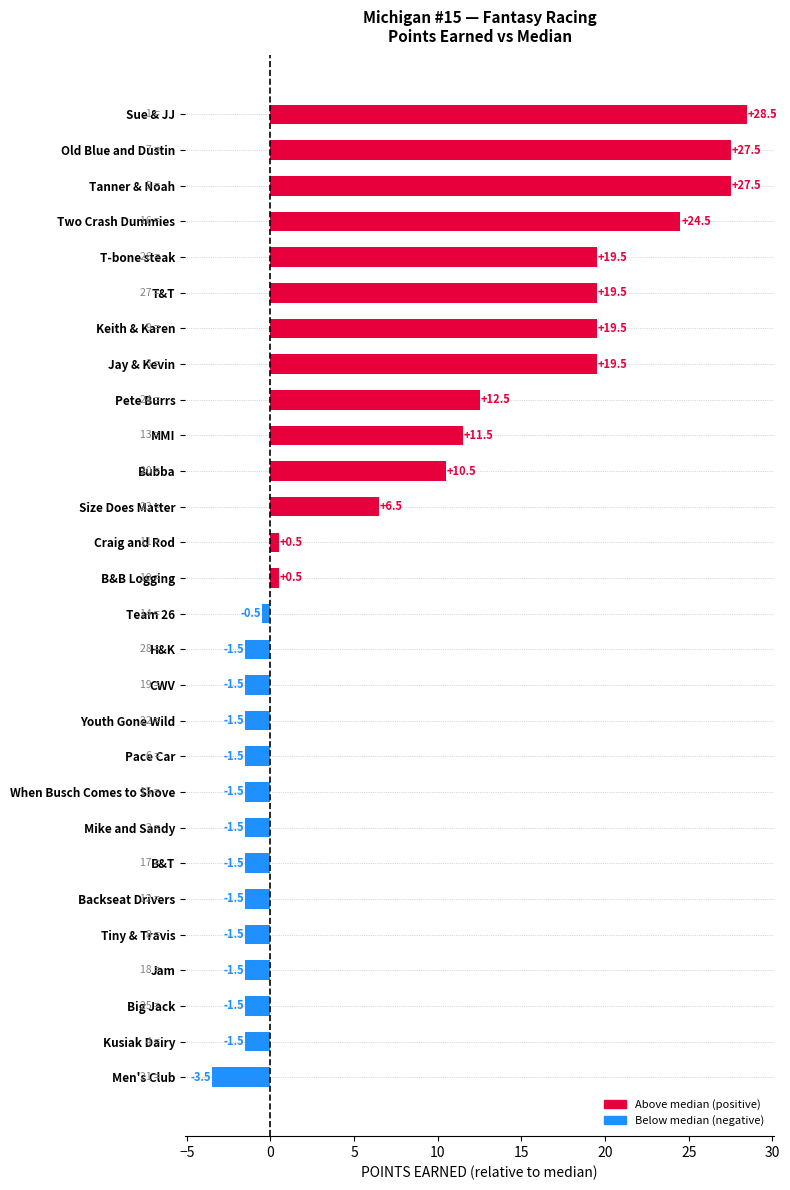

How many series are shown in this chart?

1